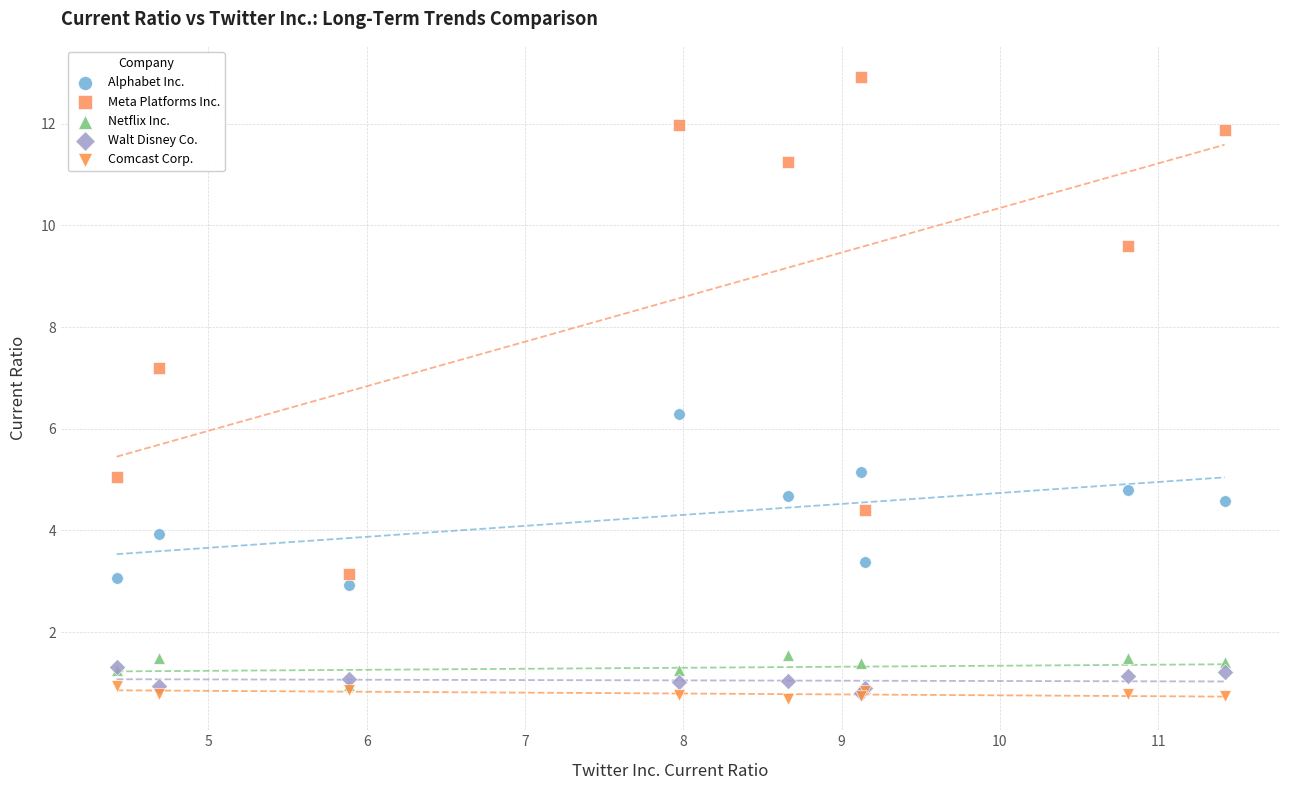

Across all series, what Y value is closest to 6?

6.3